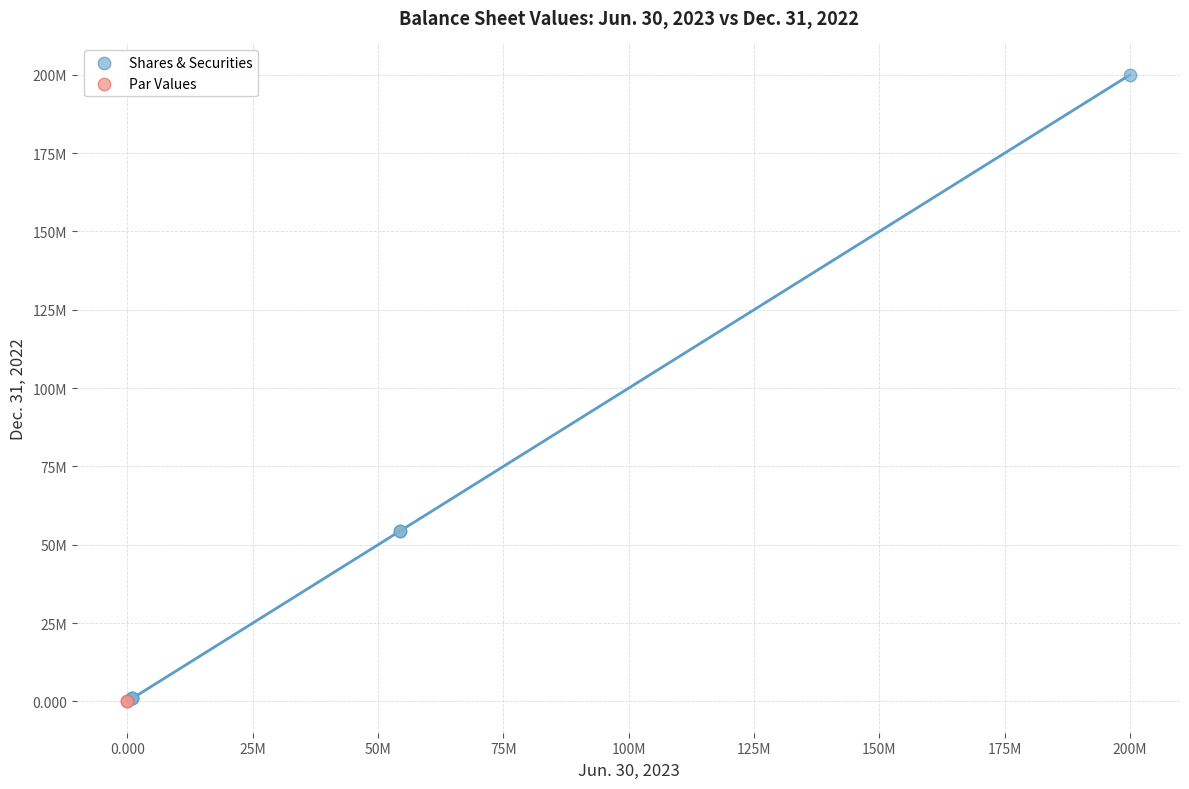

What are all the series names shown in the legend?

Shares & Securities, Par Values